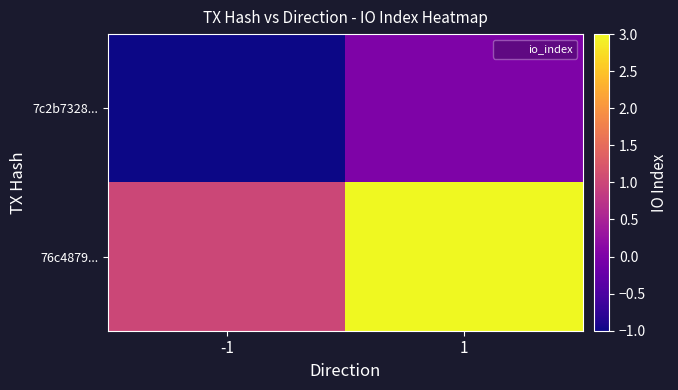

How many distinct data groups are displayed?

2